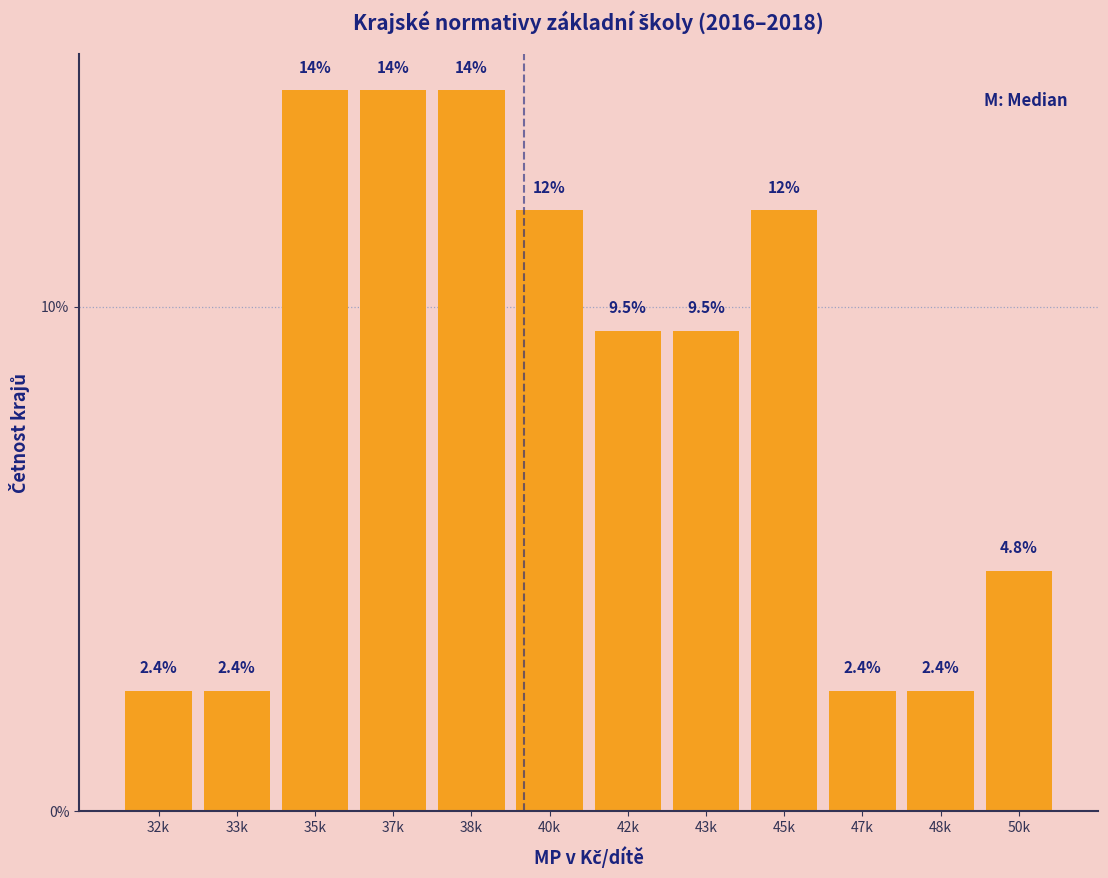

Reading left to right, what are all the values shown in this chart?

32k=2.4	33k=2.4	35k=14.3	37k=14.3	38k=14.3	40k=11.9	42k=9.5	43k=9.5	45k=11.9	47k=2.4	48k=2.4	50k=4.8